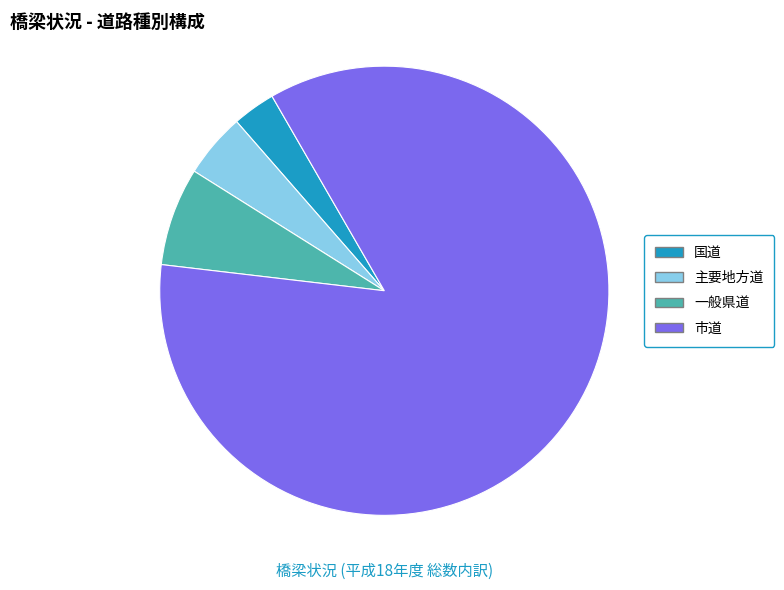

What is the ratio of the value at 主要地方道 to the value at 市道?

0.1